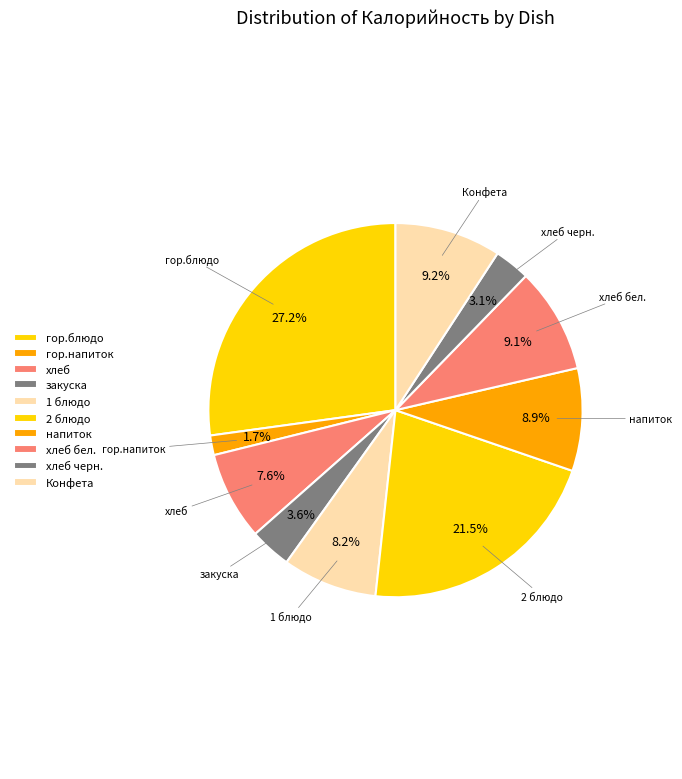

What is the change in value from закуска to напиток?

+68.4